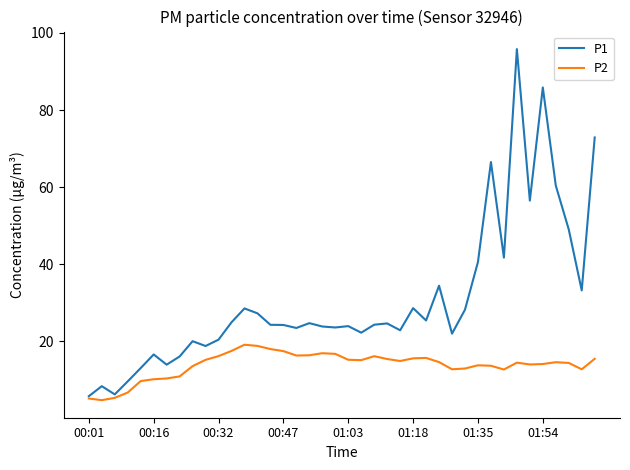

What is the lowest value of the P2 series?

4.7